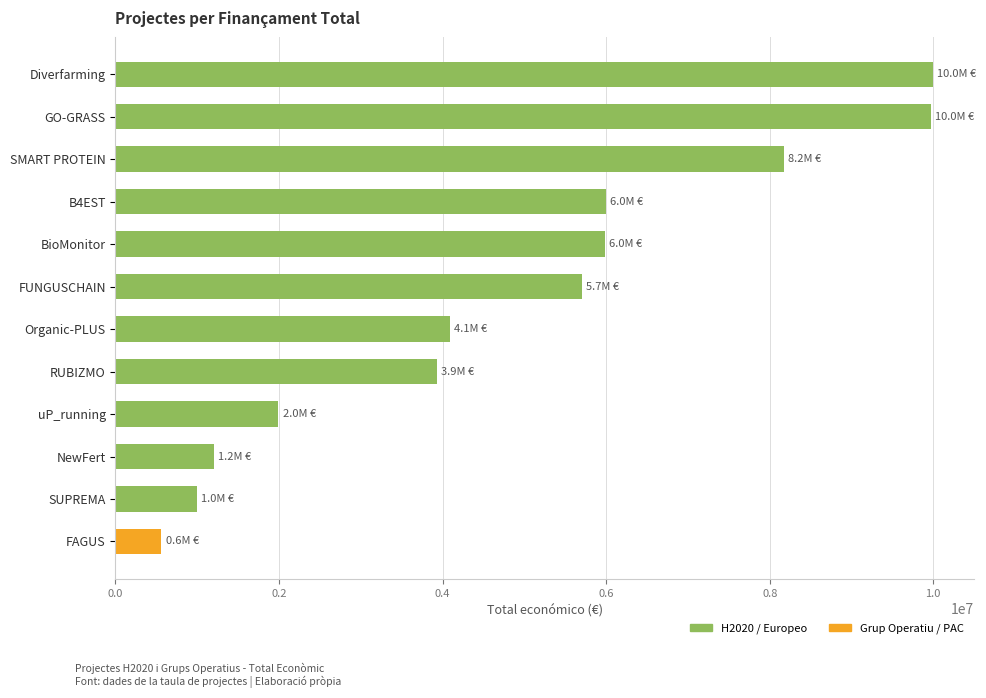

Are the bars horizontal?

Yes